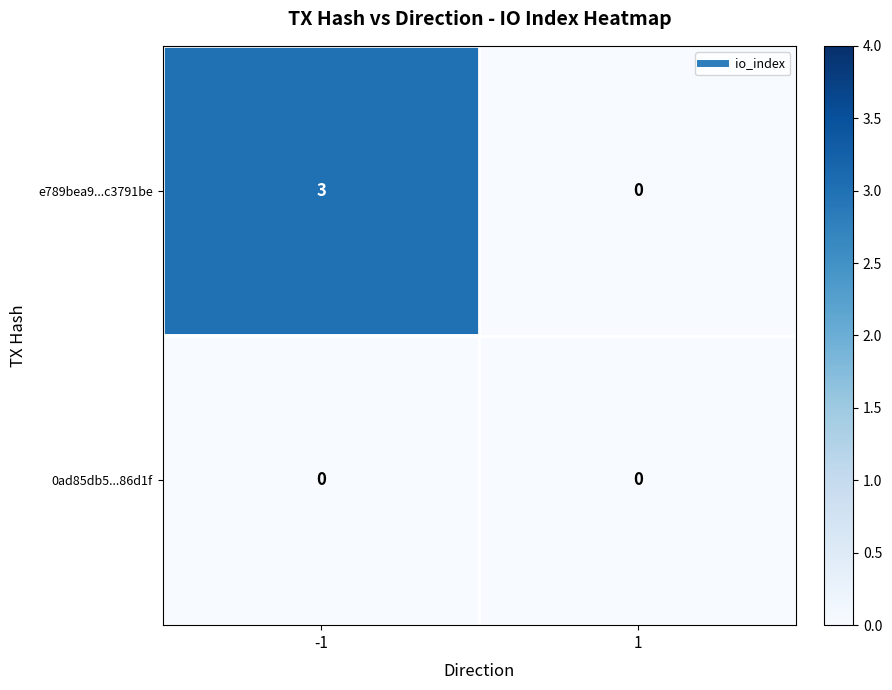

Is the value of 0ad85db5...86d1f at -1 greater than the value of e789bea9...c3791be at -1?

No